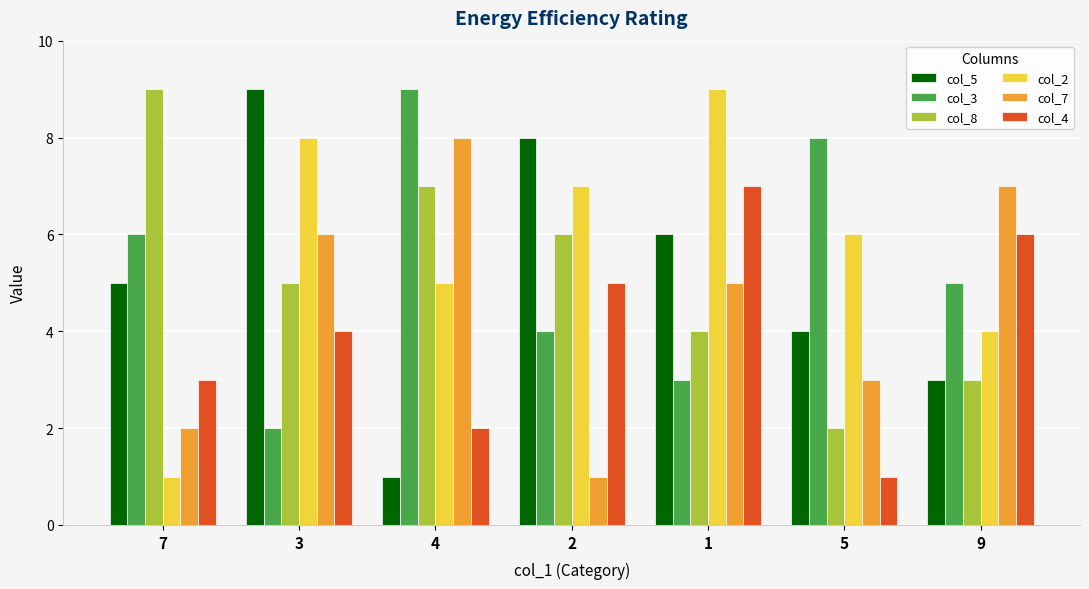

What position from the left is 1?

5